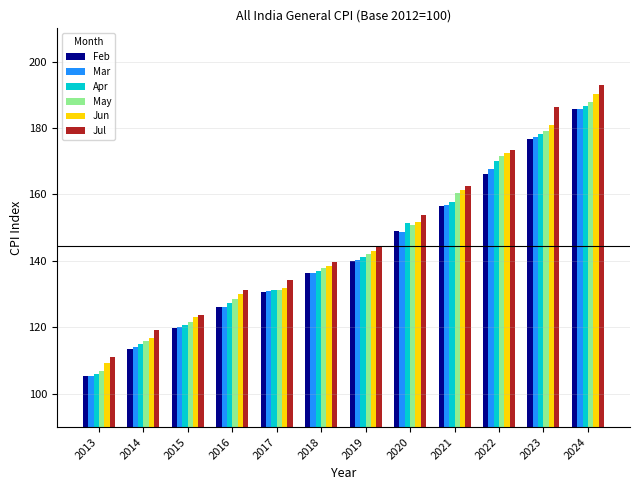

At which label is Jul closest to 152?

2020